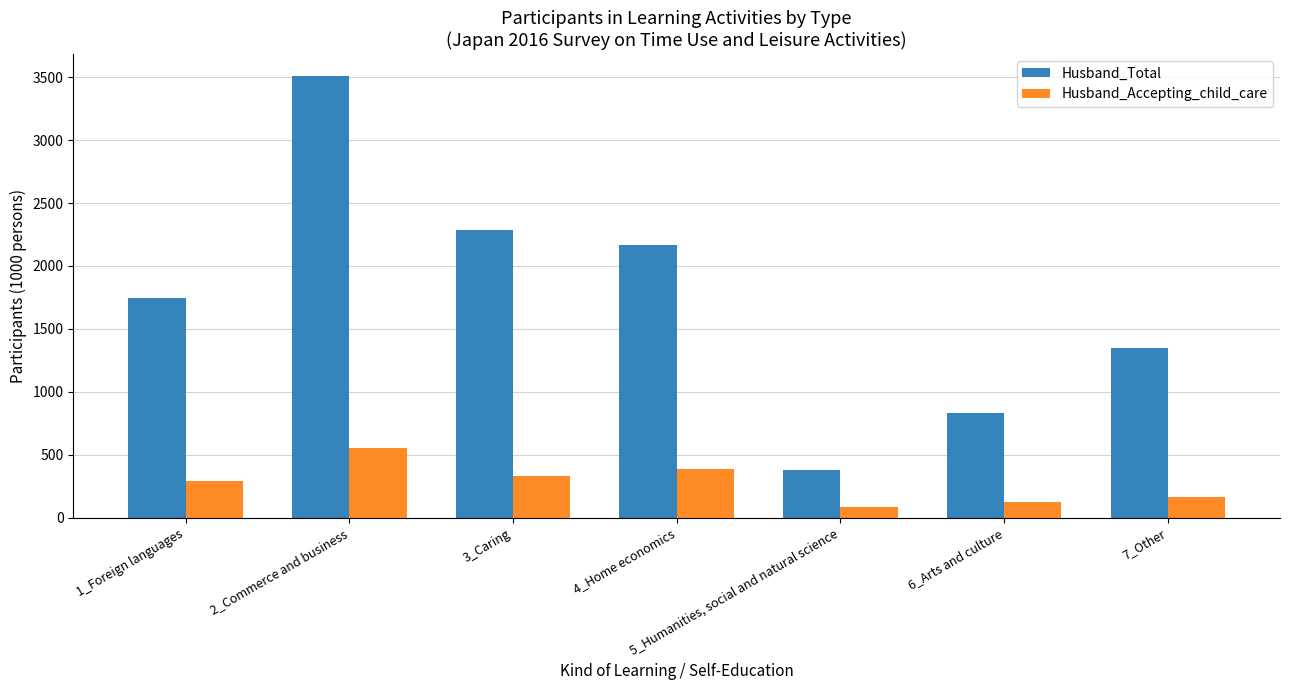

What is the maximum value for Husband_Accepting_child_care?

556